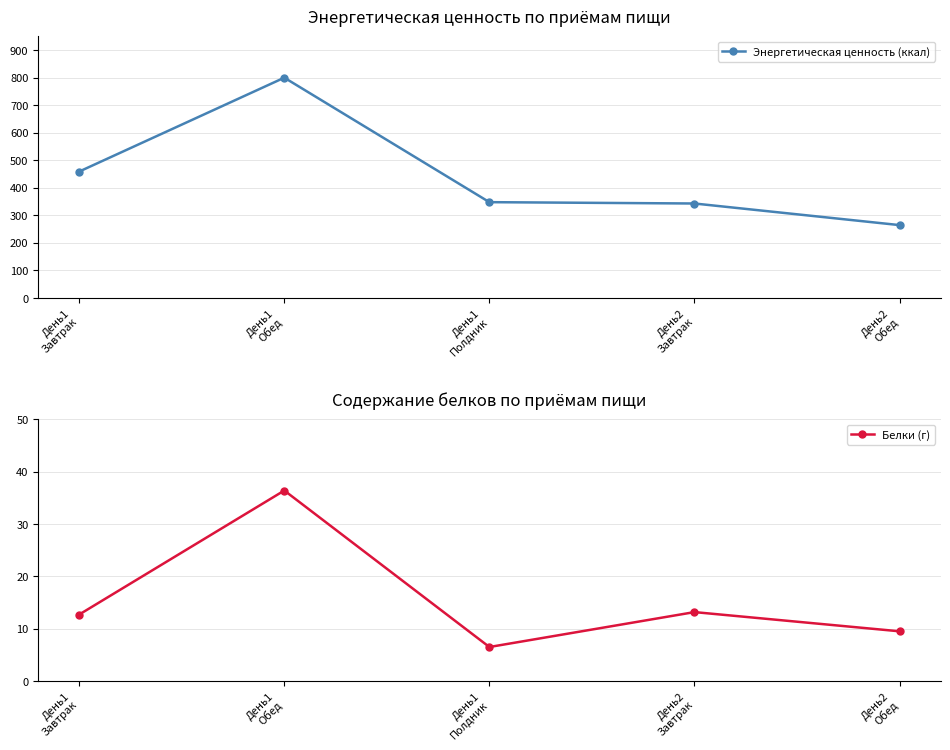

List the series in order of their peak value, highest first.

Энергетическая ценность (ккал), Белки (г)